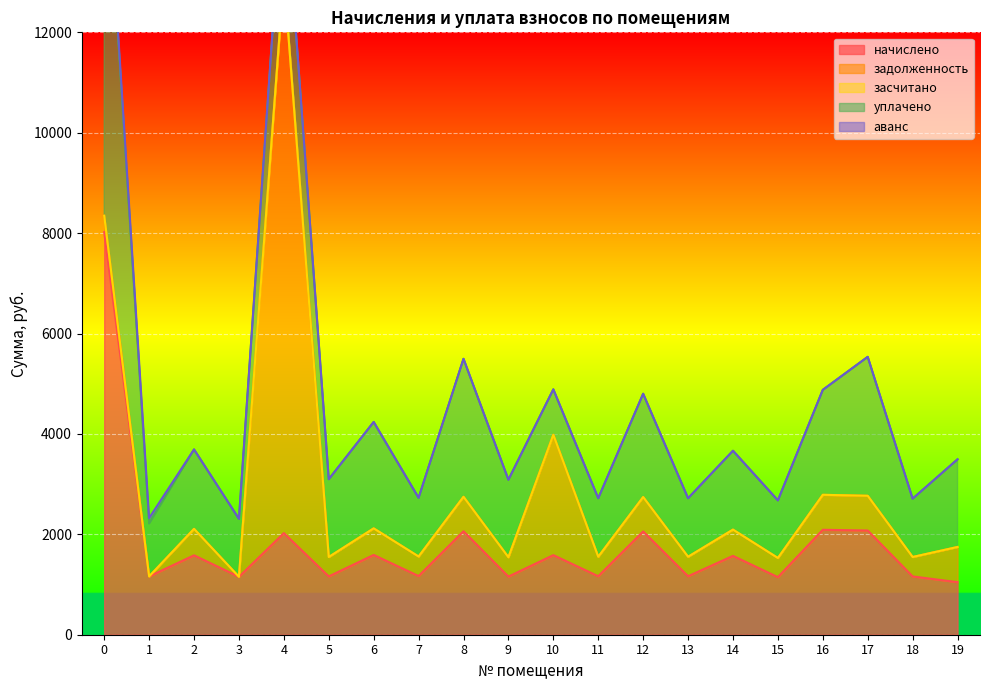

At how many categories does at least one series exceed 939?

20